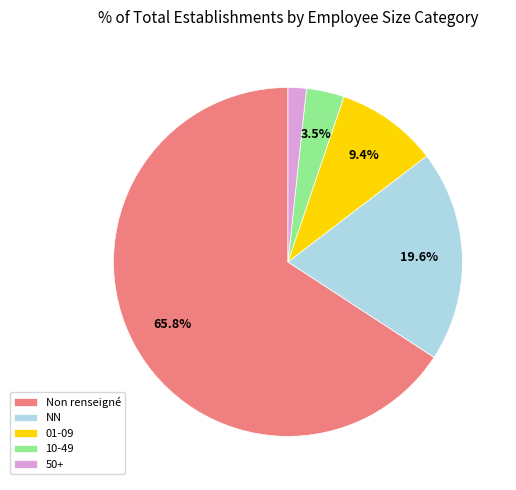

Which category has the biggest portion of the pie?

Non renseigné